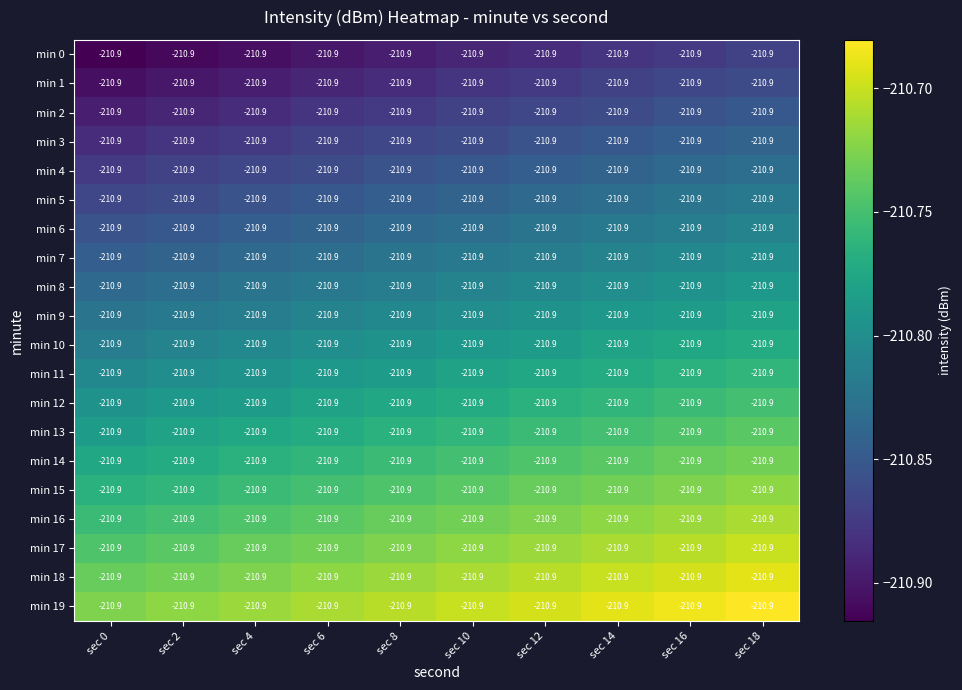

Where is min 16 nearest to the value -210?

sec 18